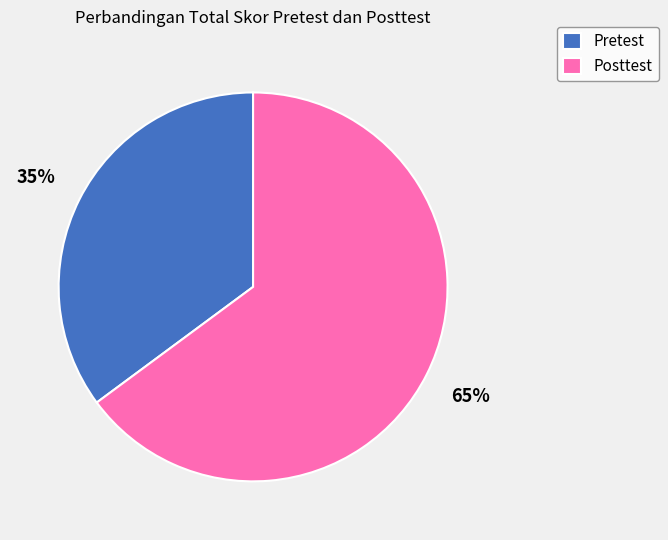

The Pretest slice represents 35% of the pie. True or false?

True